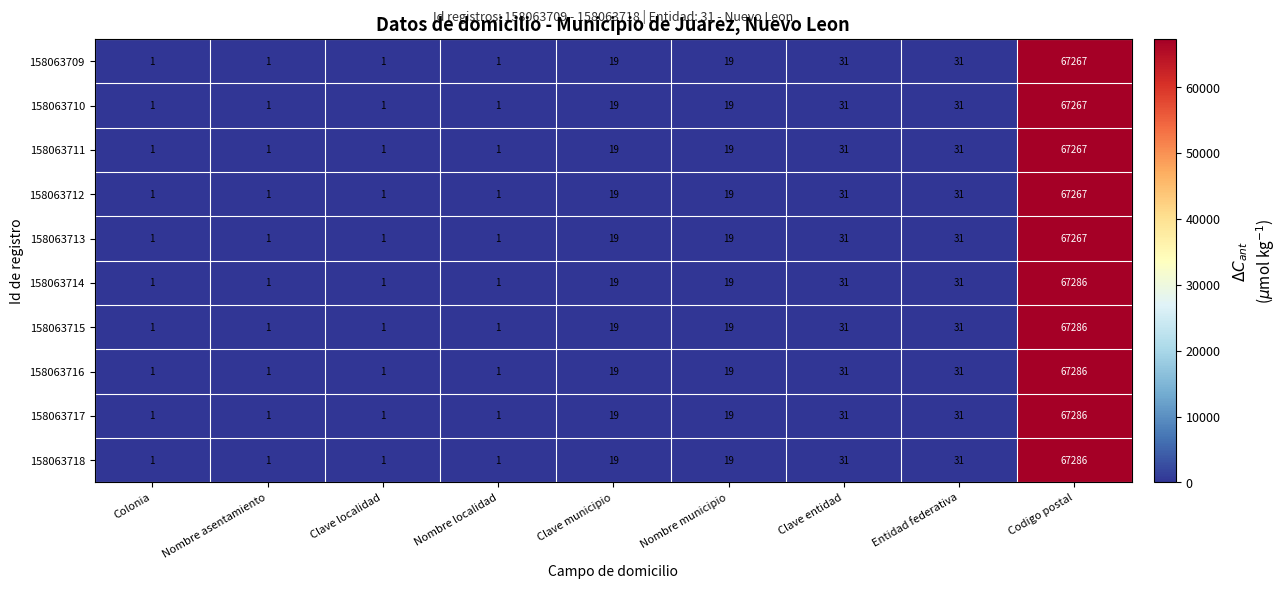

What is the average value of the 158063717 series?

7488